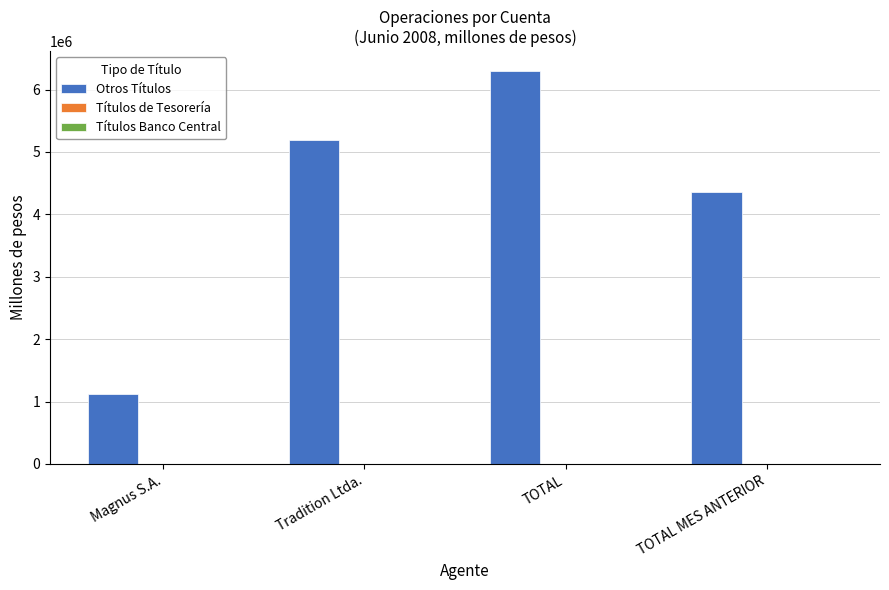

Read the value at TOTAL.

6299251.5